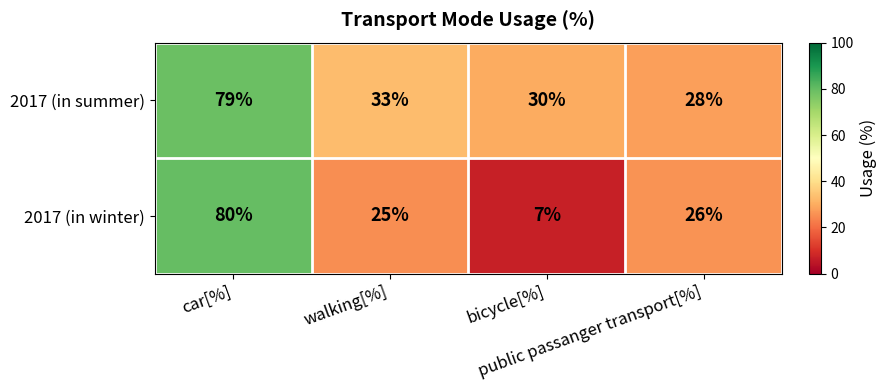

At which category is the sum across all series the highest?

car[%]